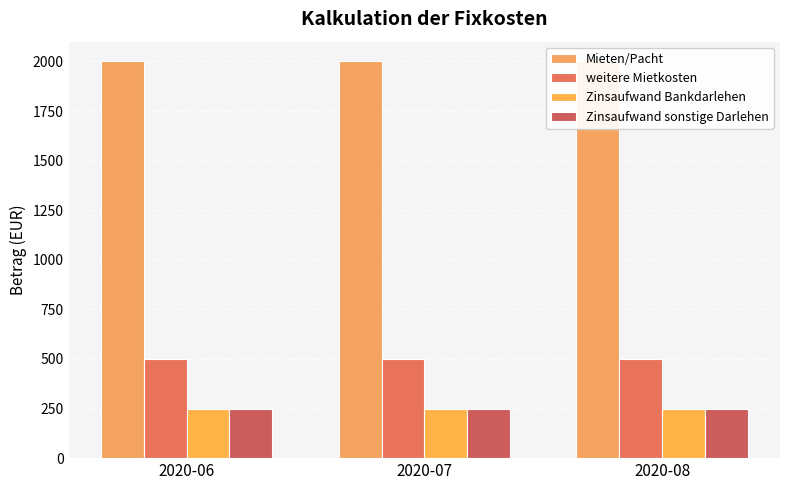

Rank the categories by Zinsaufwand Bankdarlehen value from highest to lowest.

2020-06, 2020-07, 2020-08